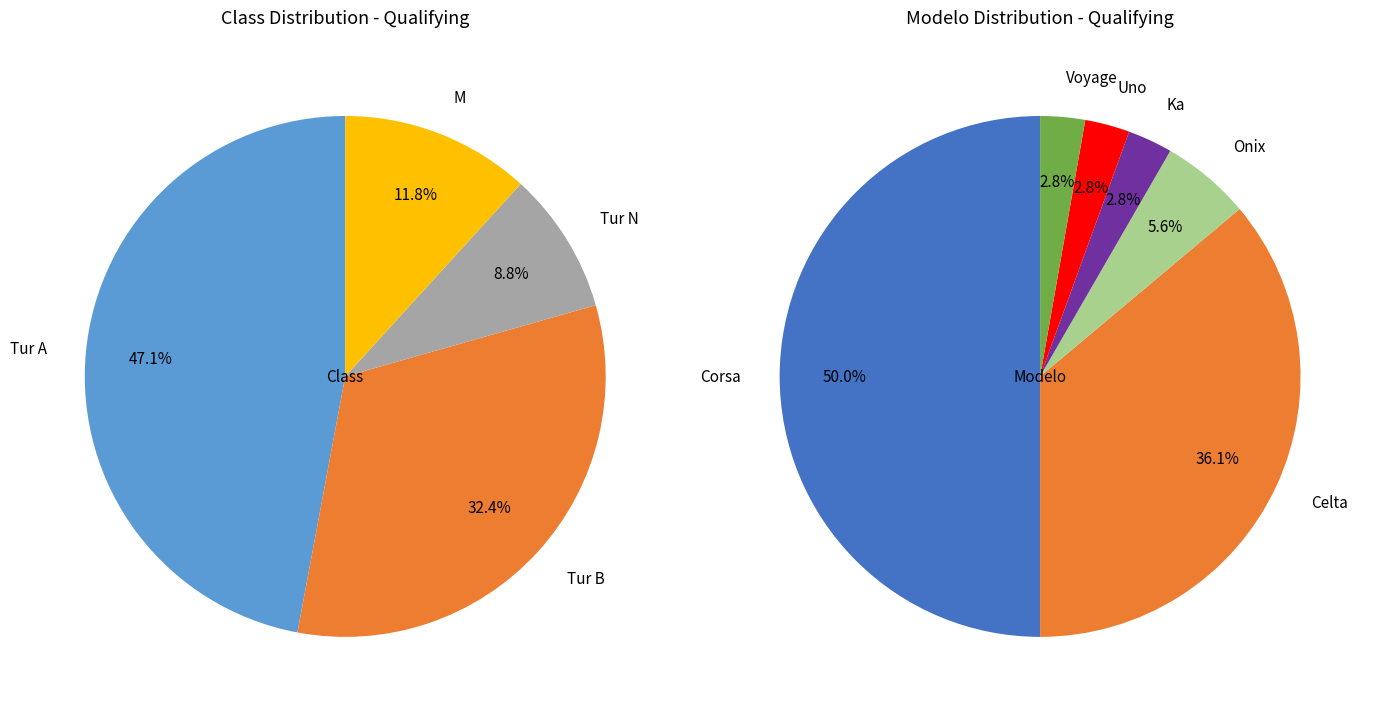

How many segments does this pie chart have?

4